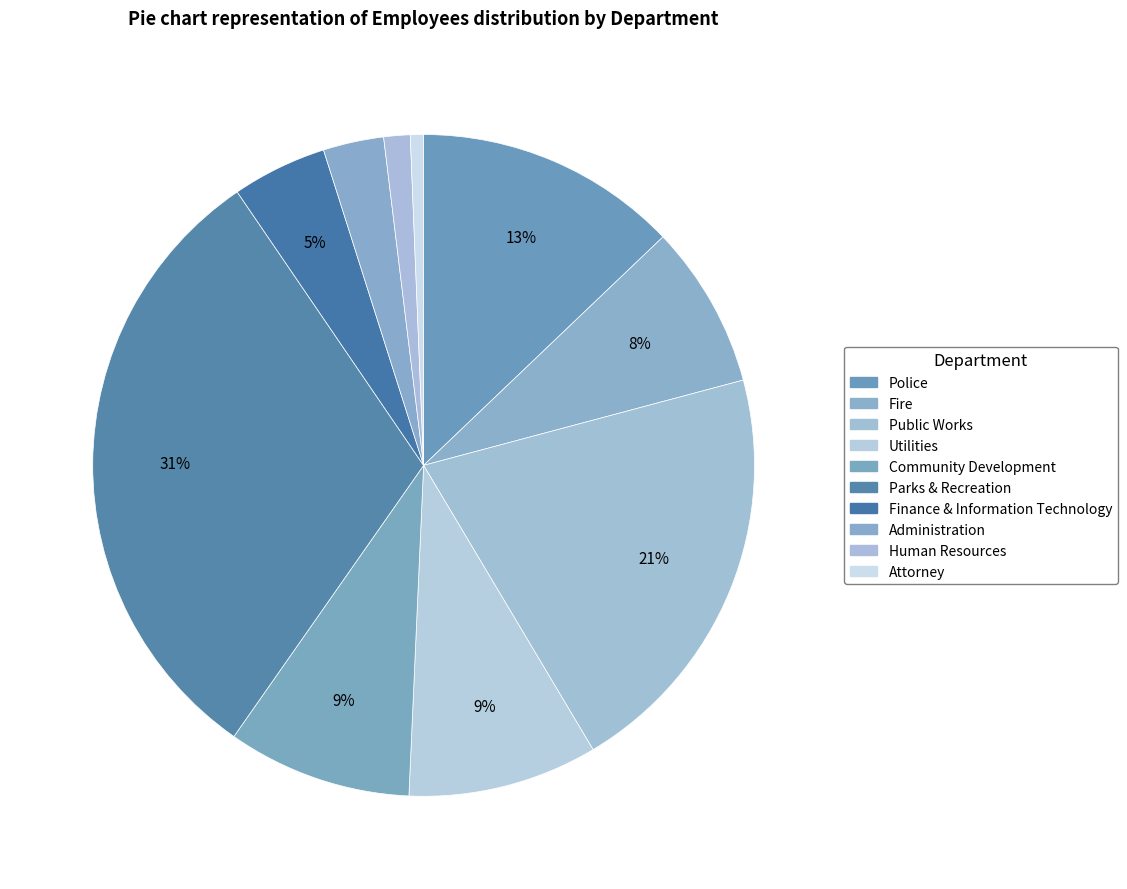

What is the smallest slice in the pie chart?

Attorney